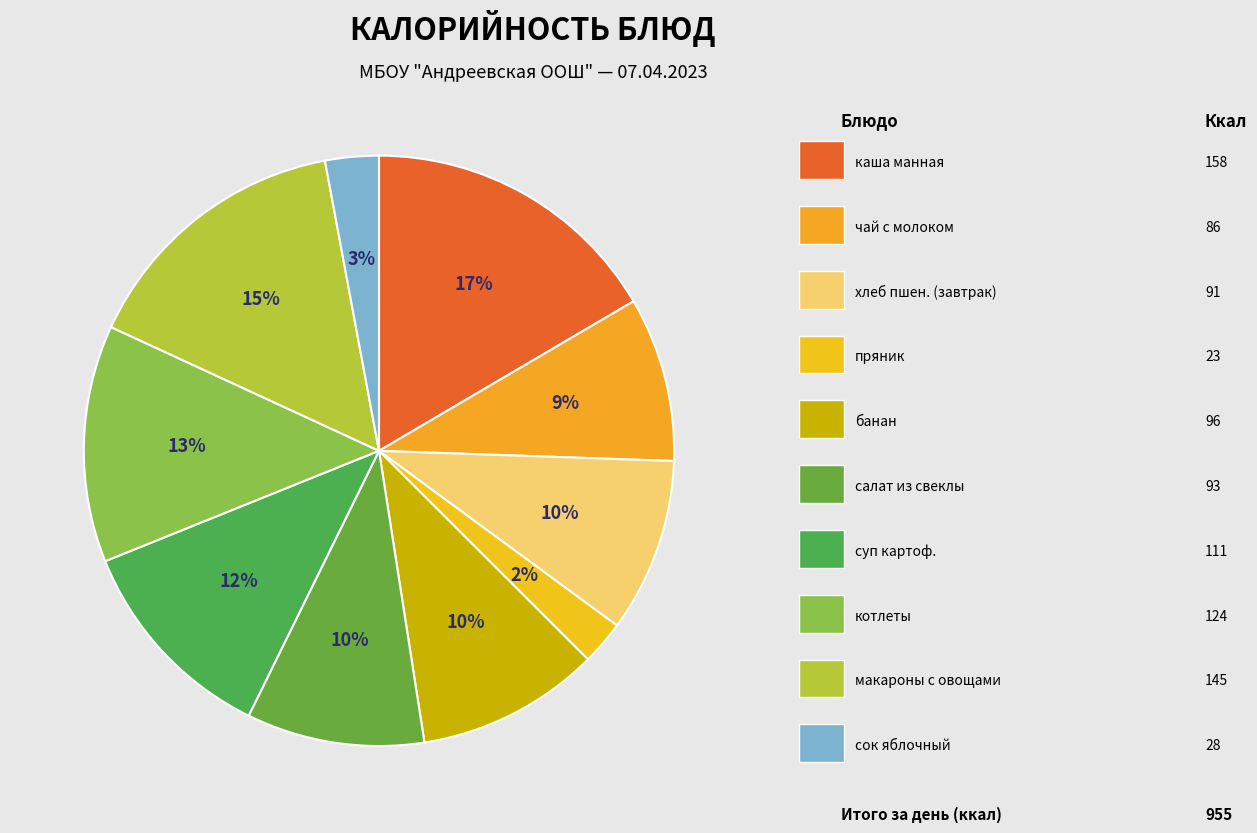

To the nearest percent, what is the average slice percentage?

10%